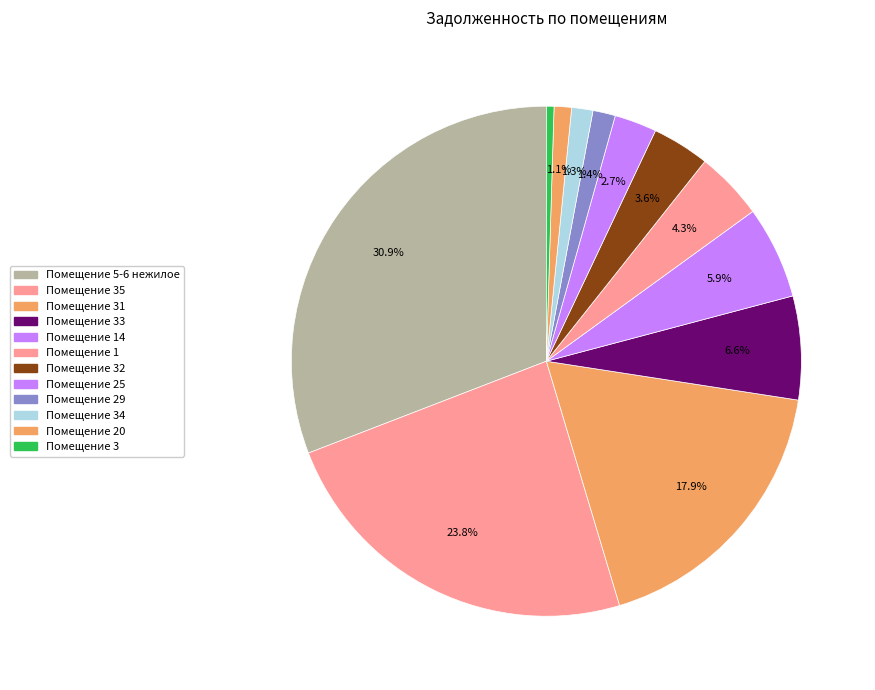

Count the number of slices in the pie.

12